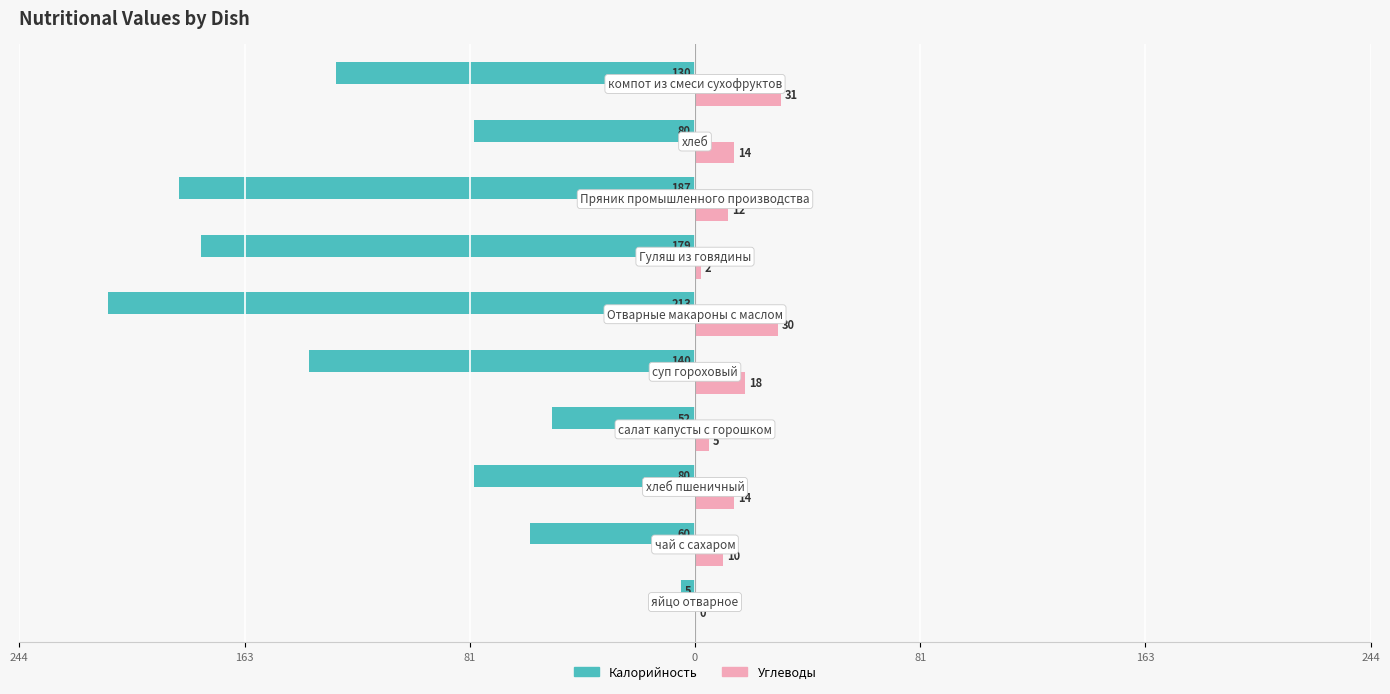

What are all the series names shown in the legend?

Калорийность, Углеводы